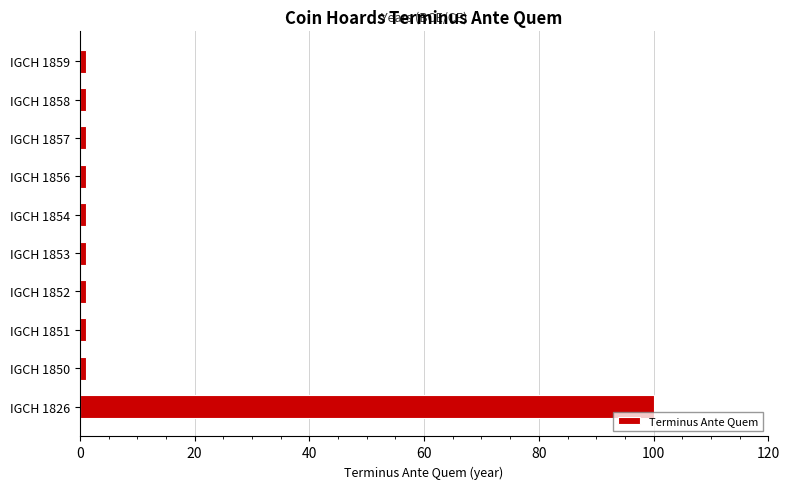

Are the bars grouped side by side (vs. stacked)?

No